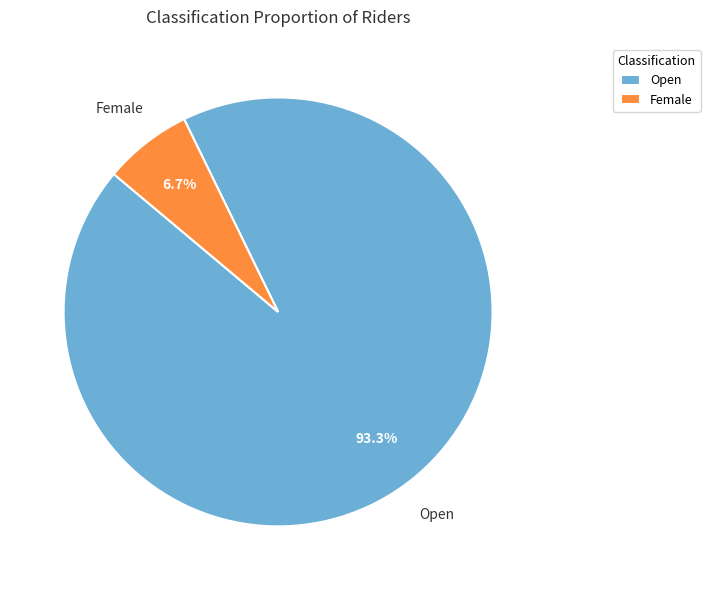

Is Female the majority of the pie?

No